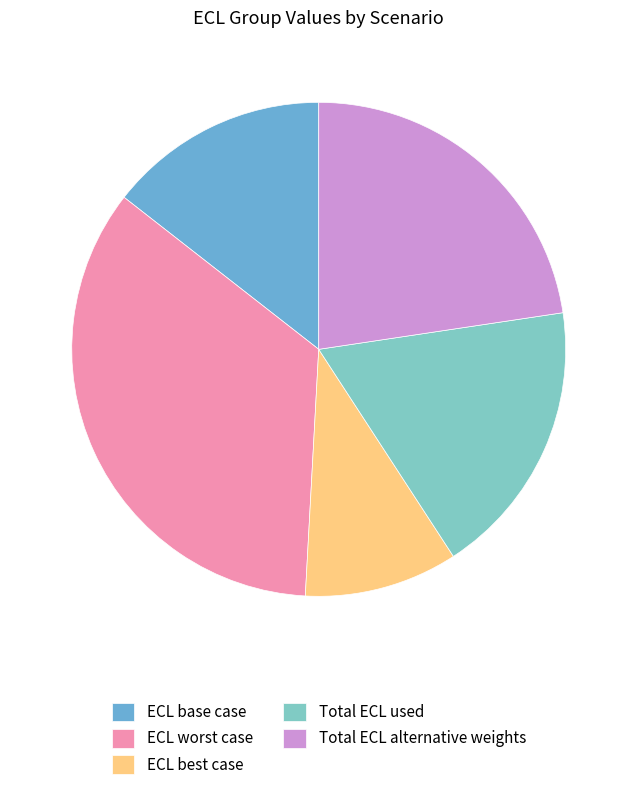

What is the largest slice in the pie chart?

ECL worst case